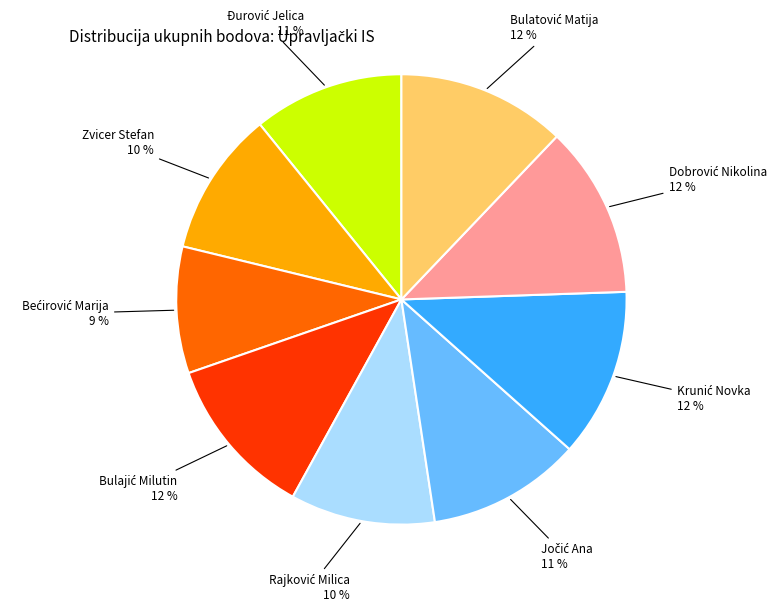

To the nearest percent, what percentage of the pie is Zvicer Stefan?

10%